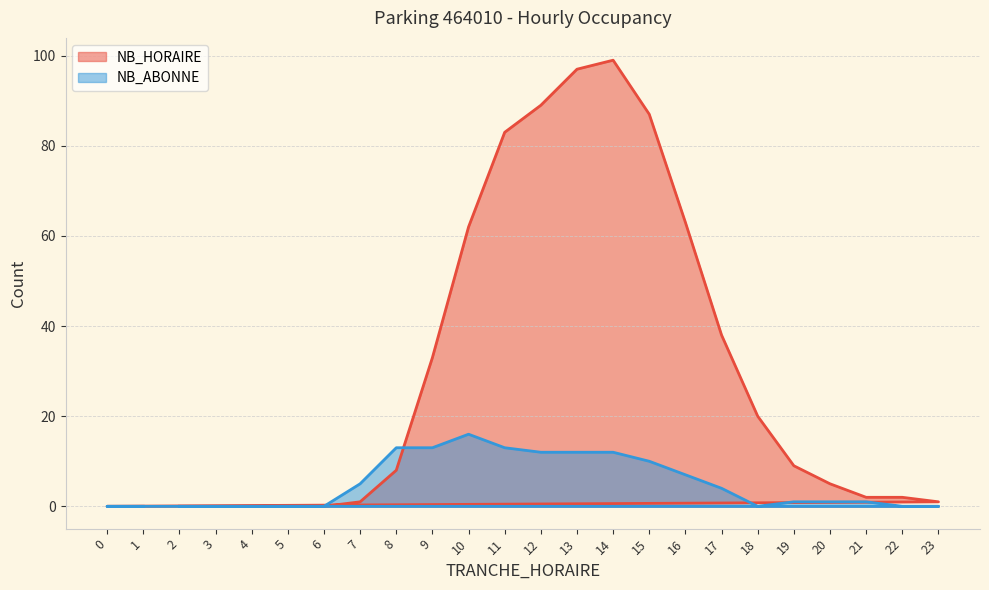

What is the difference between the maximum and second lowest values in the NB_ABONNE series?

16